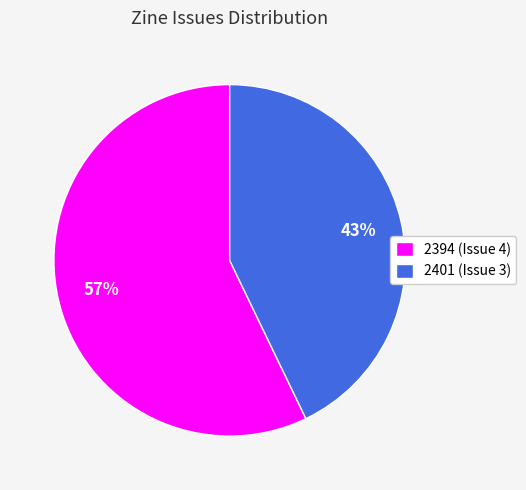

To the nearest percent, what portion does 2401 (Issue 3) represent?

43%